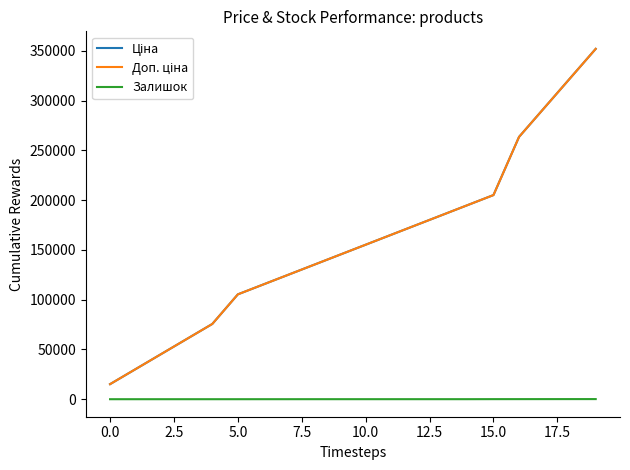

Does the chart display data point markers on the line(s)?

No